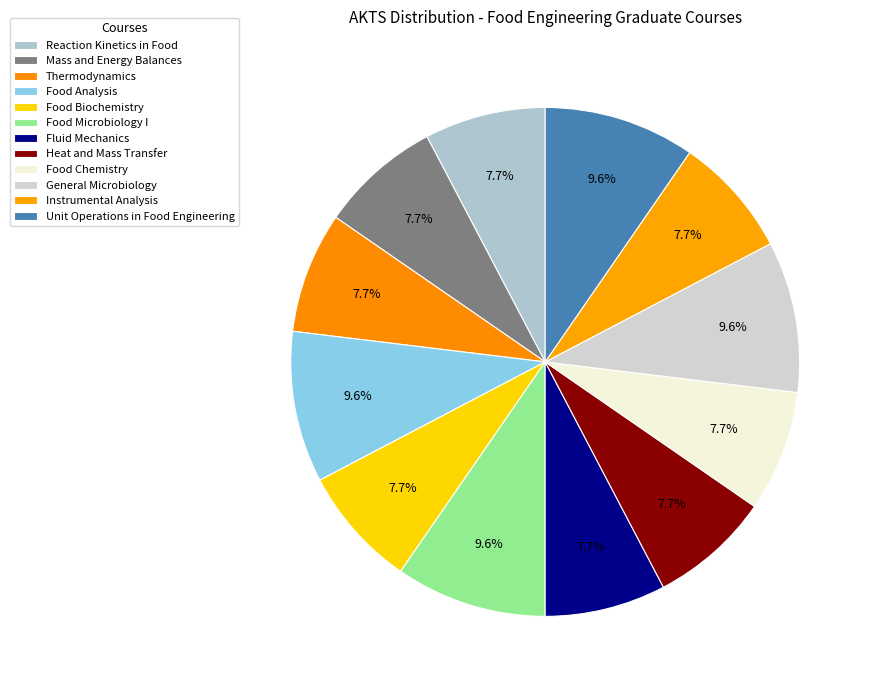

To the nearest percent, what percentage of the pie is Unit Operations in Food Engineering?

10%